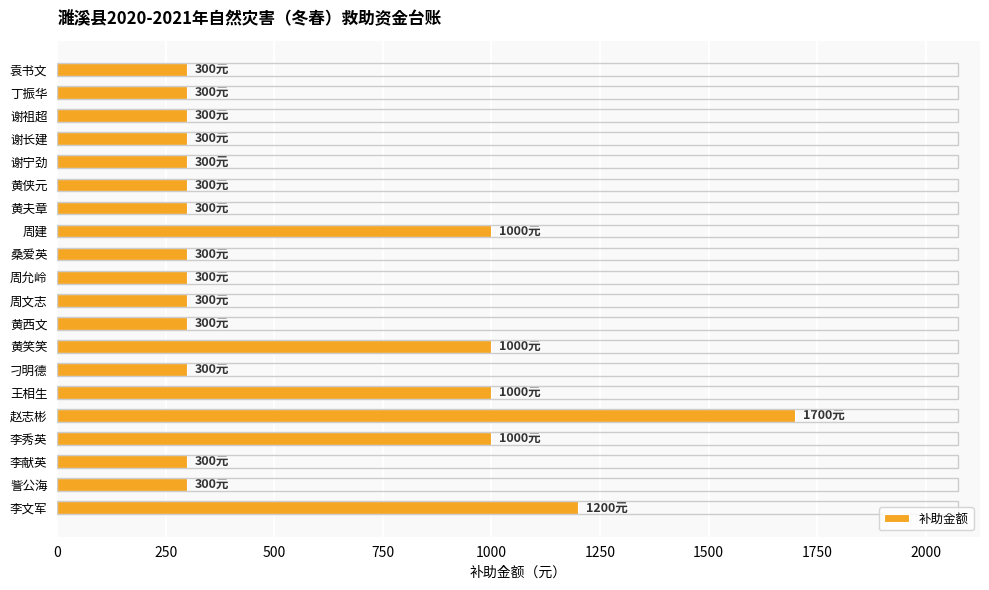

Is it true that the value at 丁振华 is 300?

True